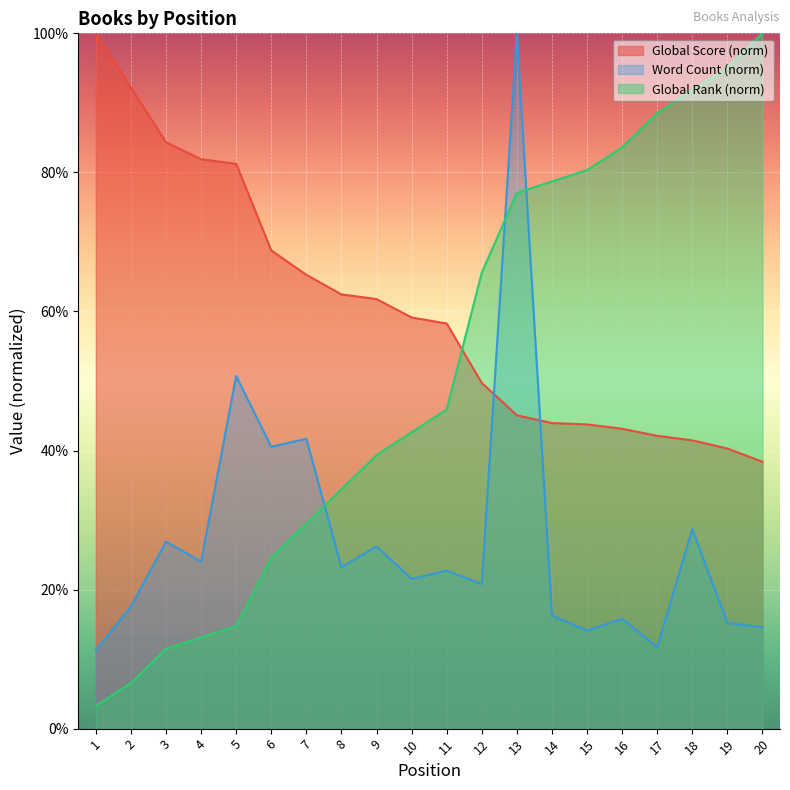

True or false: Global Score has a value of 0.6 at 10.

True